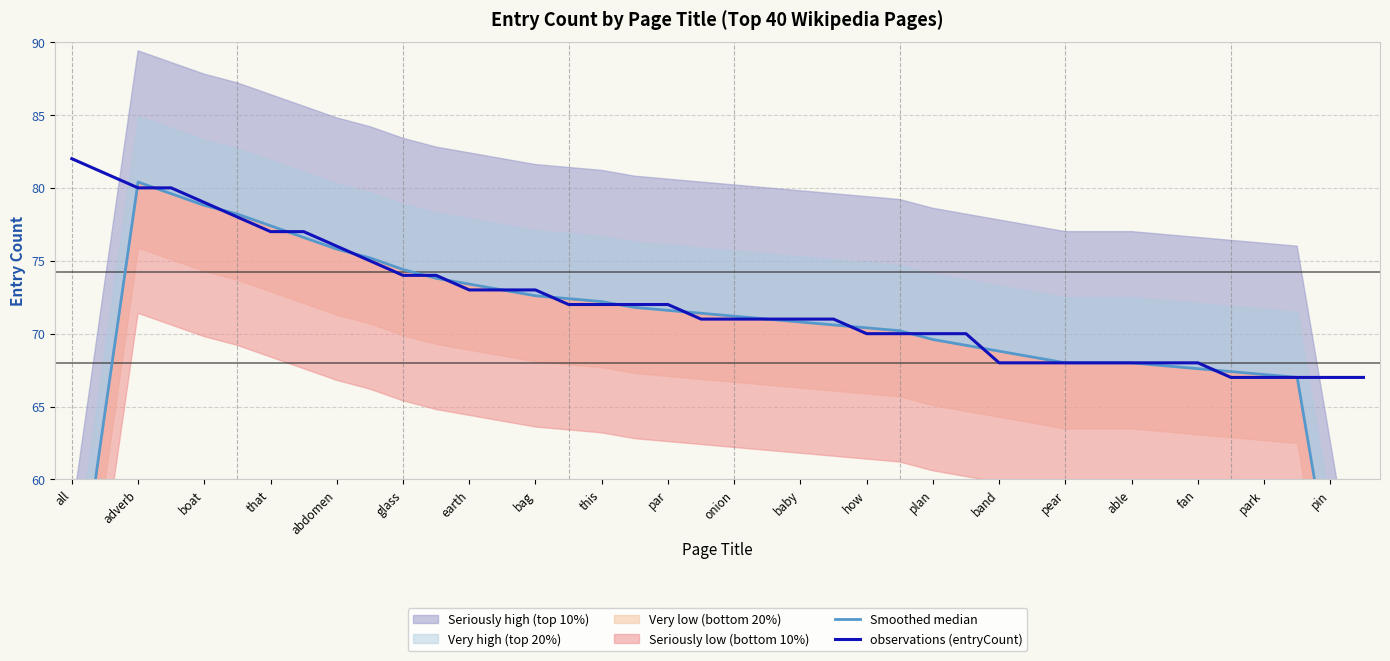

Does the chart have visible grid lines?

Yes